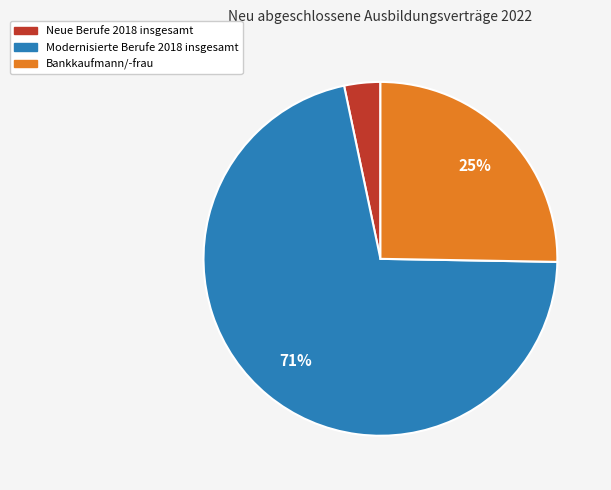

Between Bankkaufmann/-frau and Neue Berufe 2018 insgesamt, which is larger?

Bankkaufmann/-frau